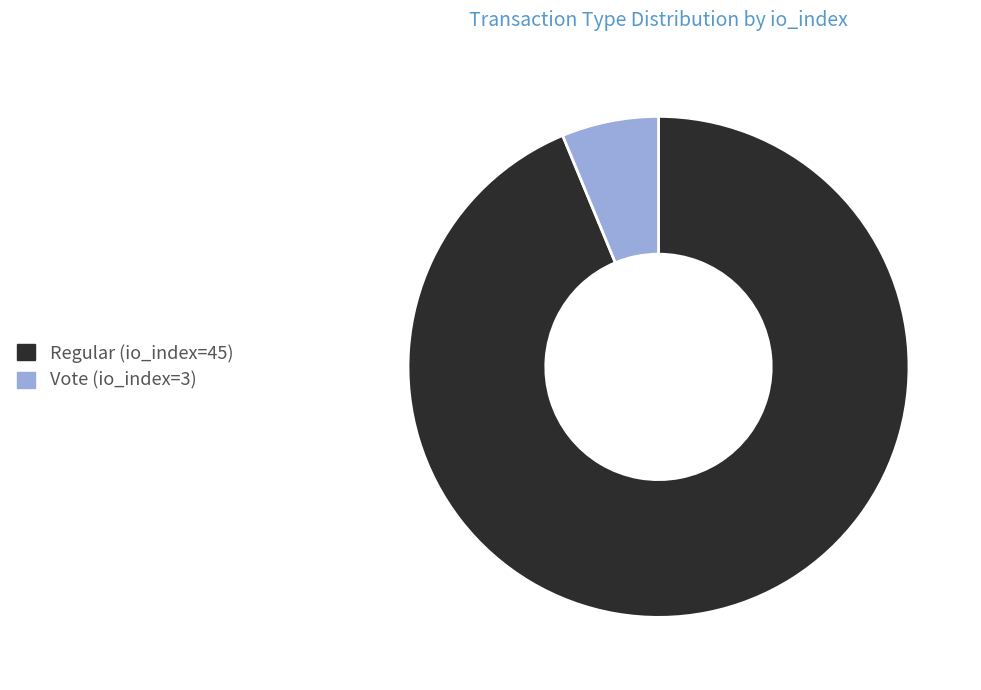

Which category has the biggest portion of the pie?

Regular (io_index=45)